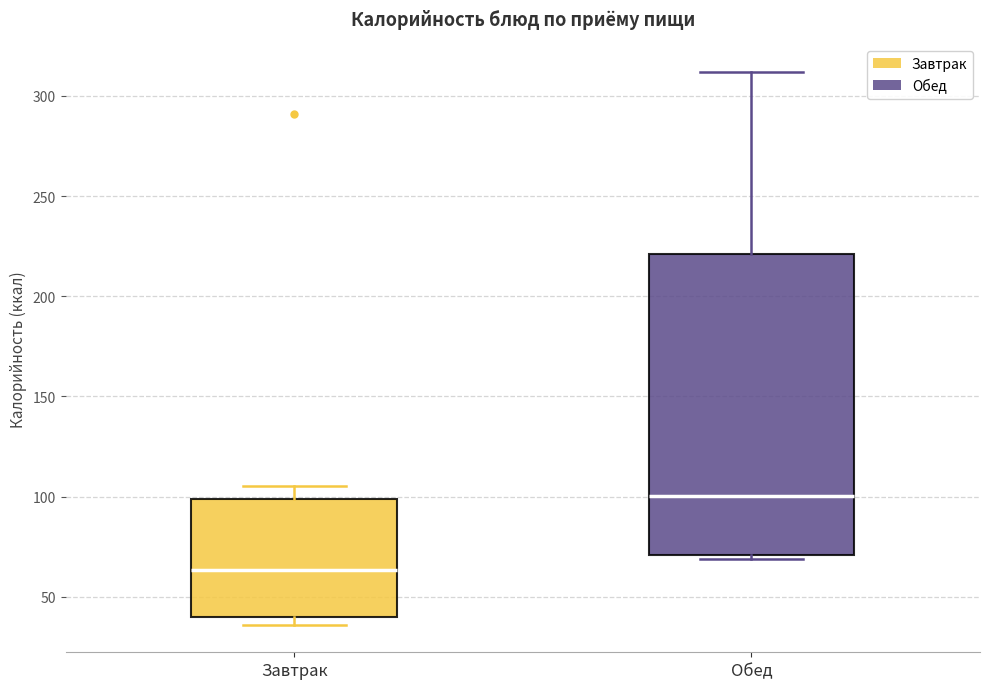

Which box has the lowest median line?

Завтрак